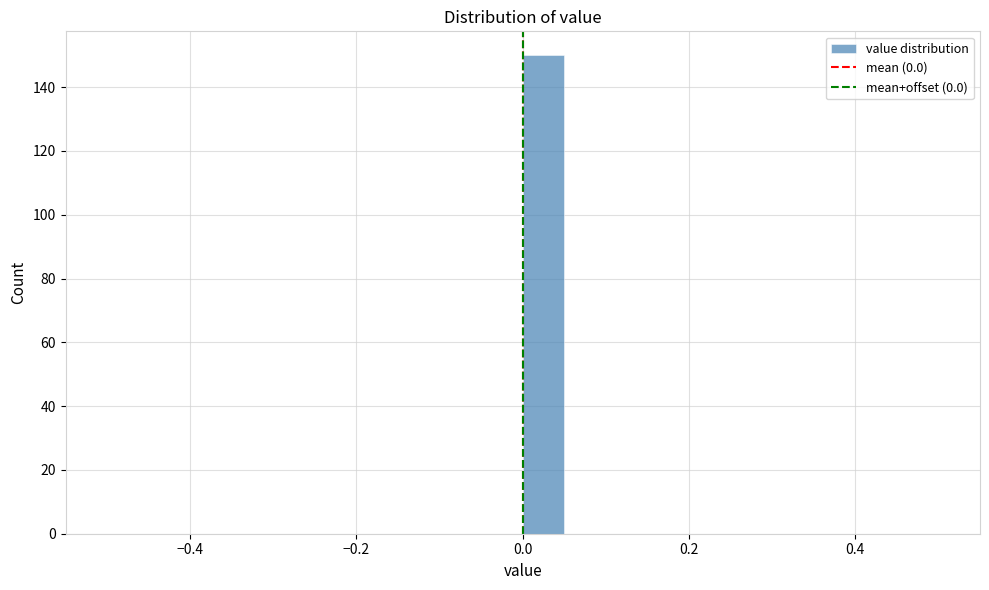

Read against the x-axis, roughly where is the centre of the tallest bar?

0.02